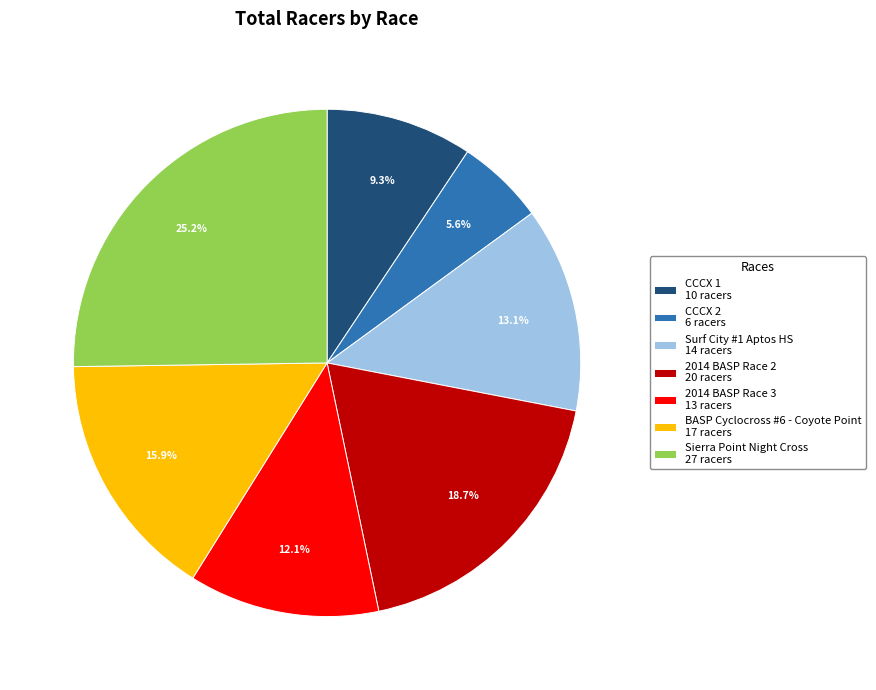

To the nearest percent, what portion does CCCX 1 represent?

9%